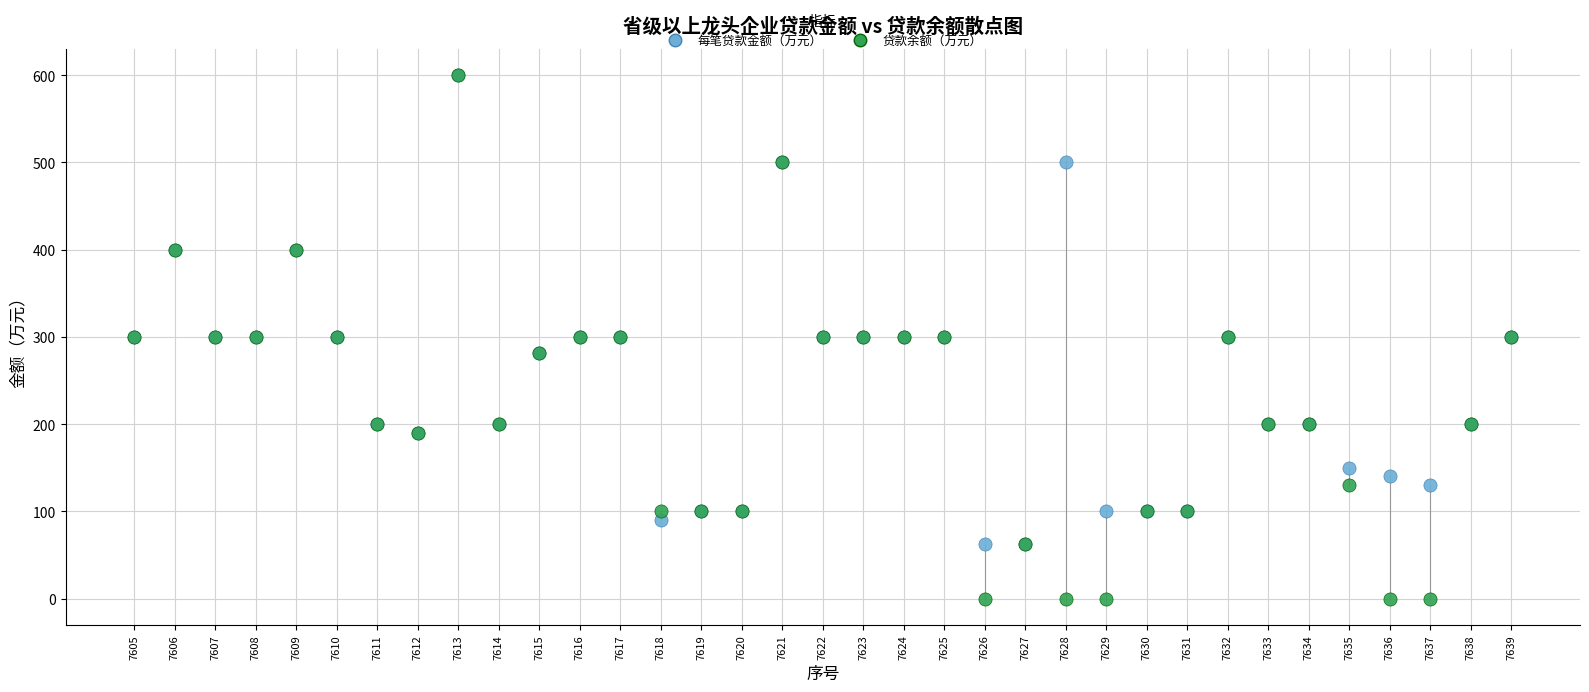

What are all the series names shown in the legend?

每笔贷款金额（万元）, 贷款余额（万元）